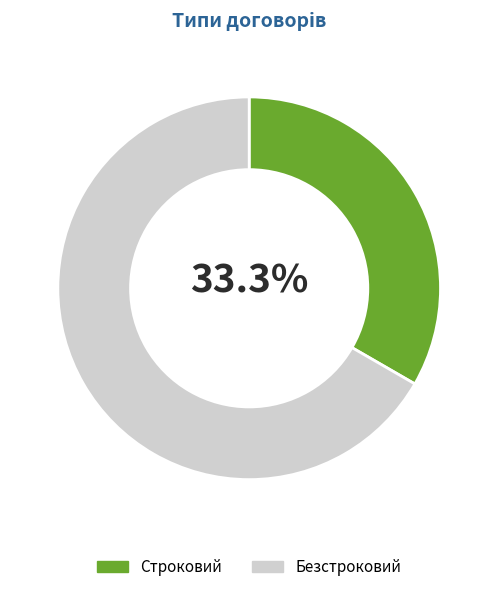

Which category has the smallest portion of the pie?

Строковий